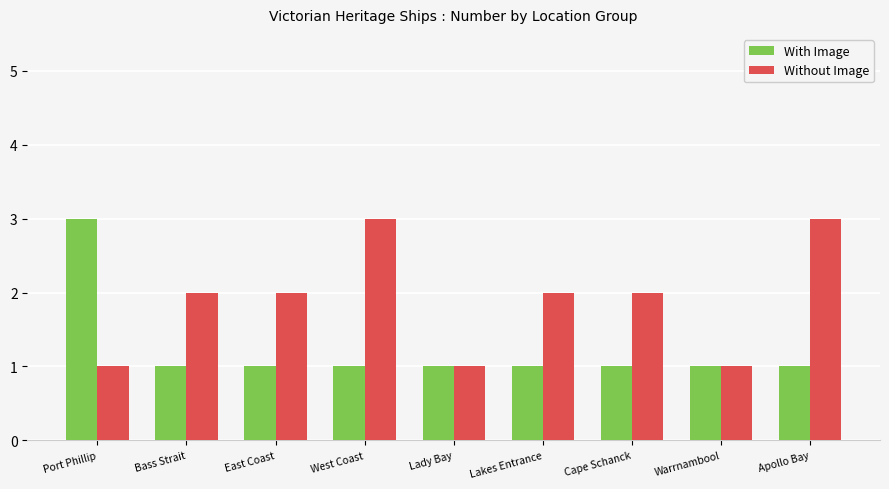

Reading left to right, extract all data points from this chart.

With Image: Port Phillip=3	Bass Strait=1	East Coast=1	West Coast=1	Lady Bay=1	Lakes Entrance=1	Cape Schanck=1	Warrnambool=1	Apollo Bay=1
Without Image: Port Phillip=1	Bass Strait=2	East Coast=2	West Coast=3	Lady Bay=1	Lakes Entrance=2	Cape Schanck=2	Warrnambool=1	Apollo Bay=3